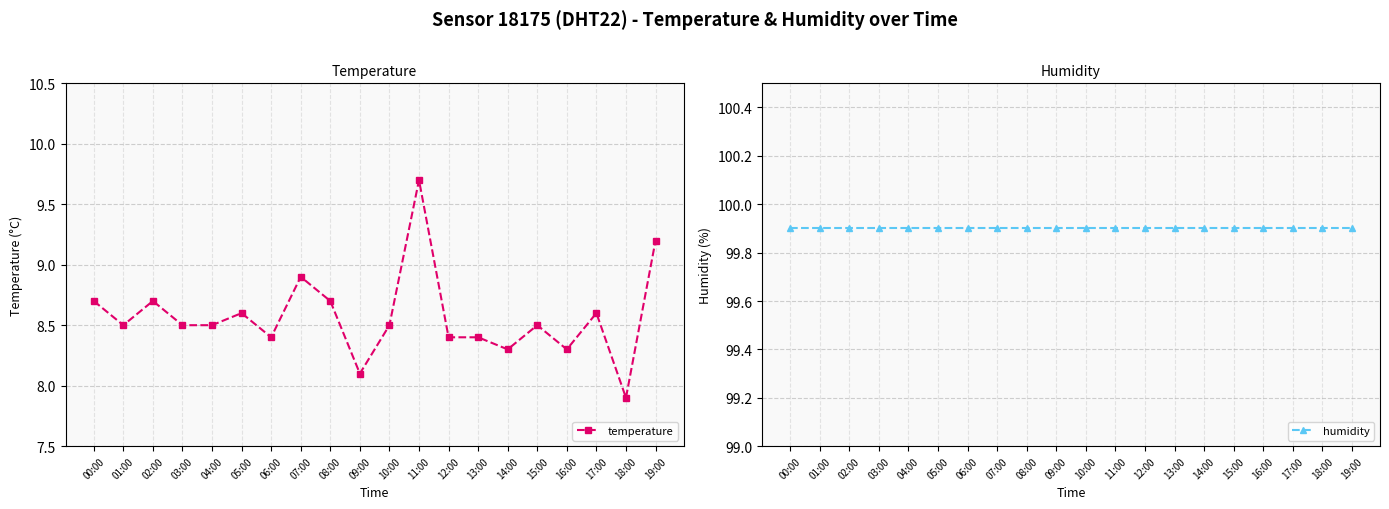

What are all the series names shown in the legend?

temperature, humidity